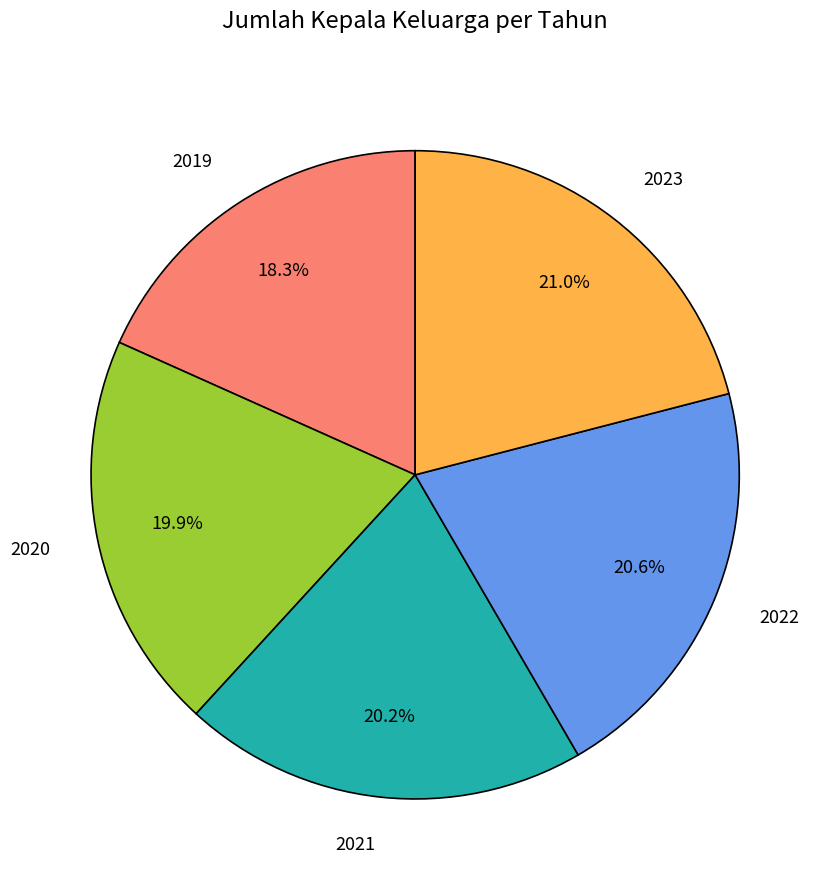

Count the number of slices in the pie.

5